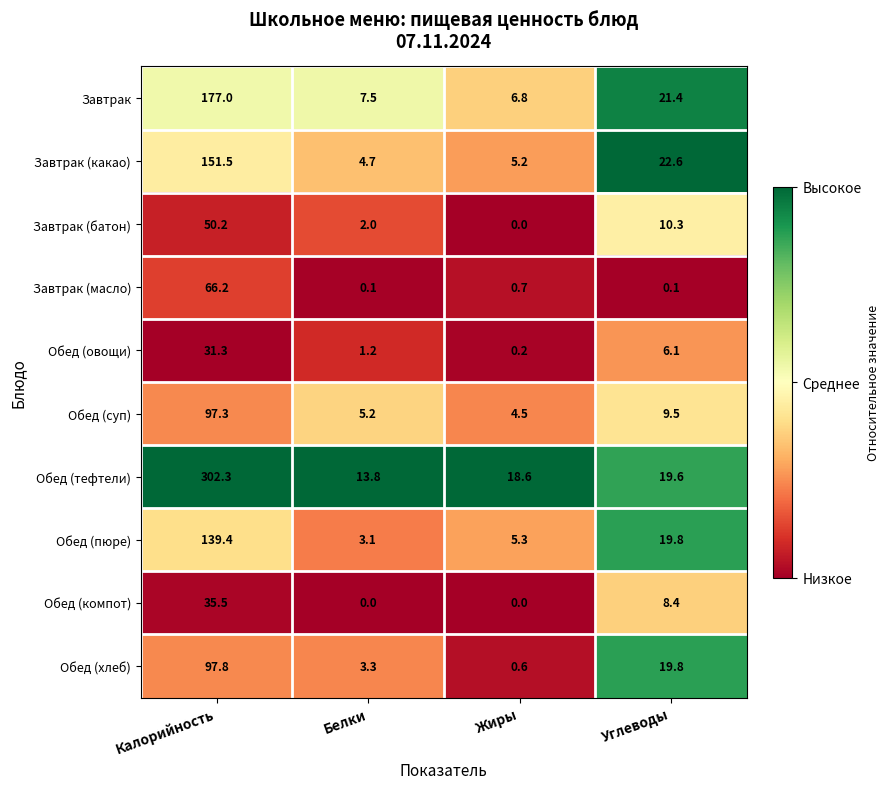

What value does the Обед (суп) series have at Калорийность?

97.3